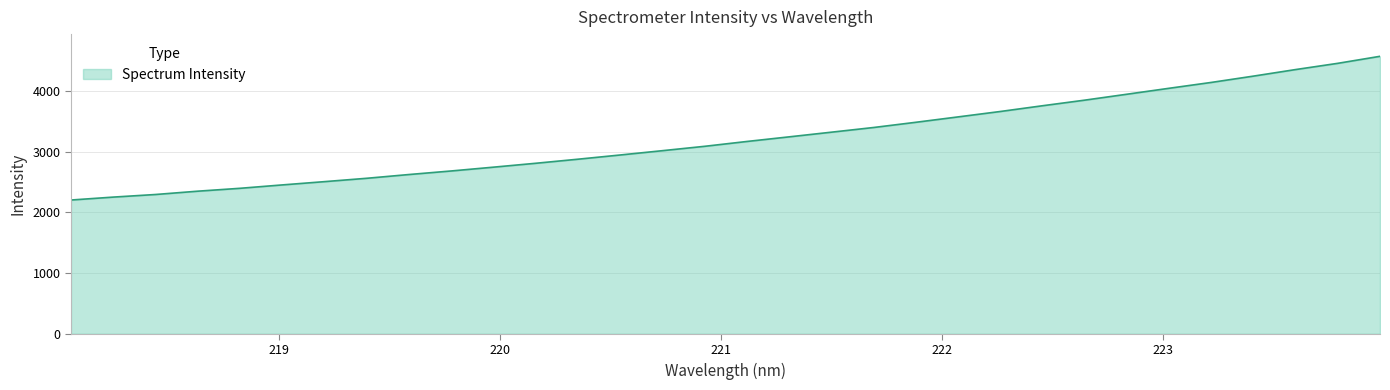

What is the greatest value displayed?

4573.9